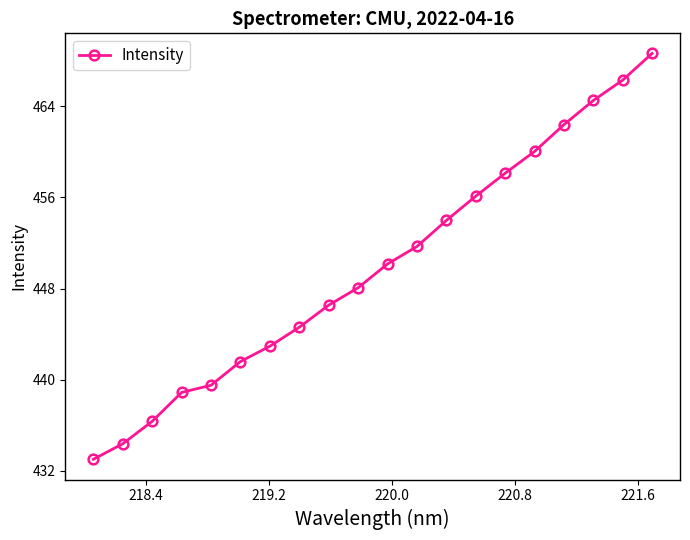

What is the average value?

449.9